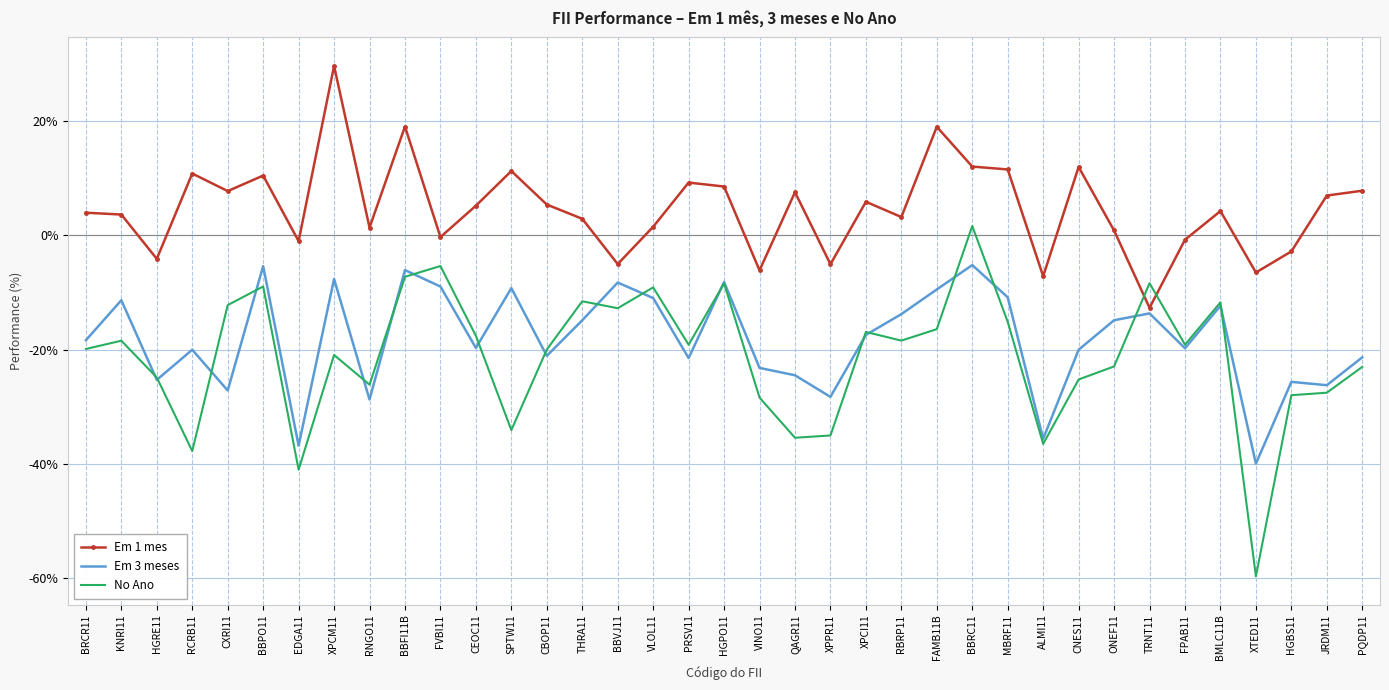

What is the difference between the Em 1 mes values at XPPR11 and BMLC11B?

9.3